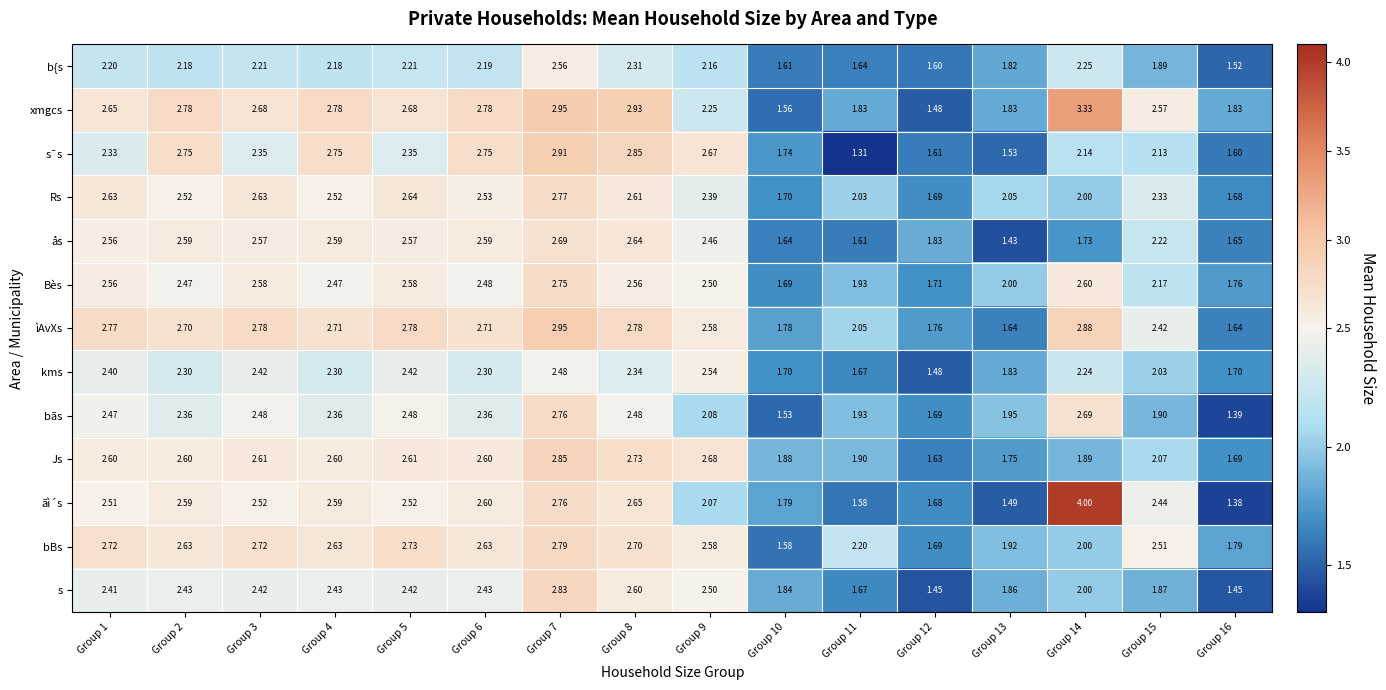

Between Group 10 and Group 13, which series saw the biggest shift?

bãs